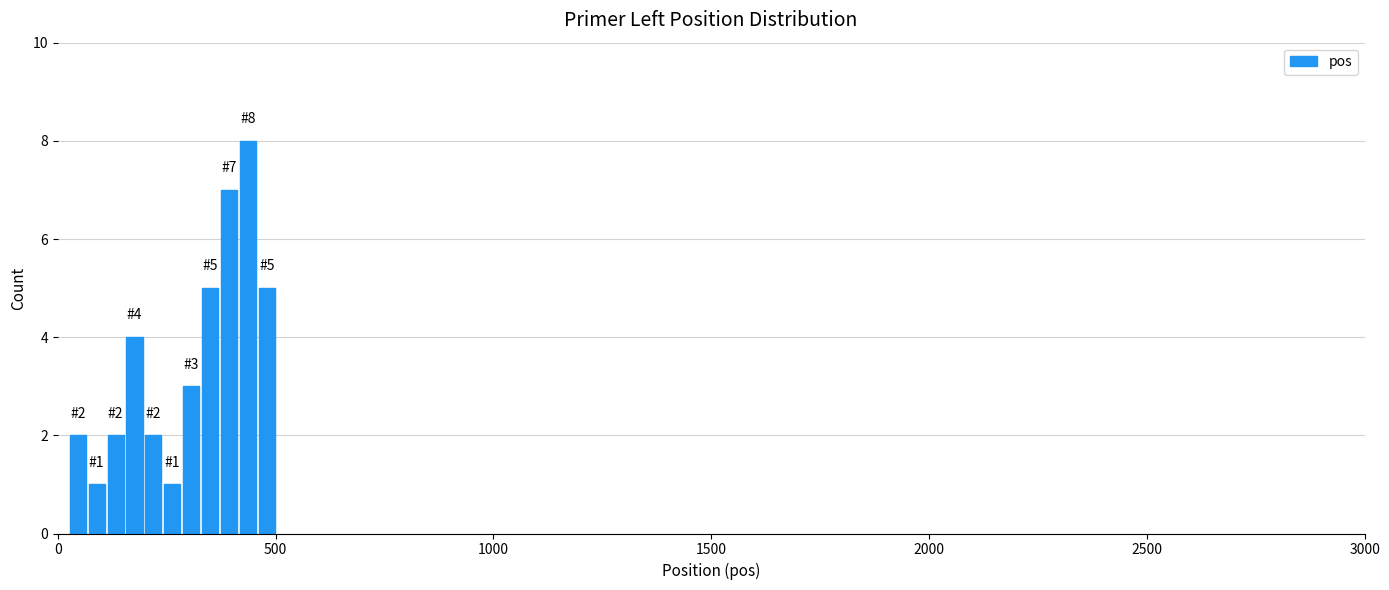

Read against the x-axis, roughly where is the centre of the tallest bar?

450